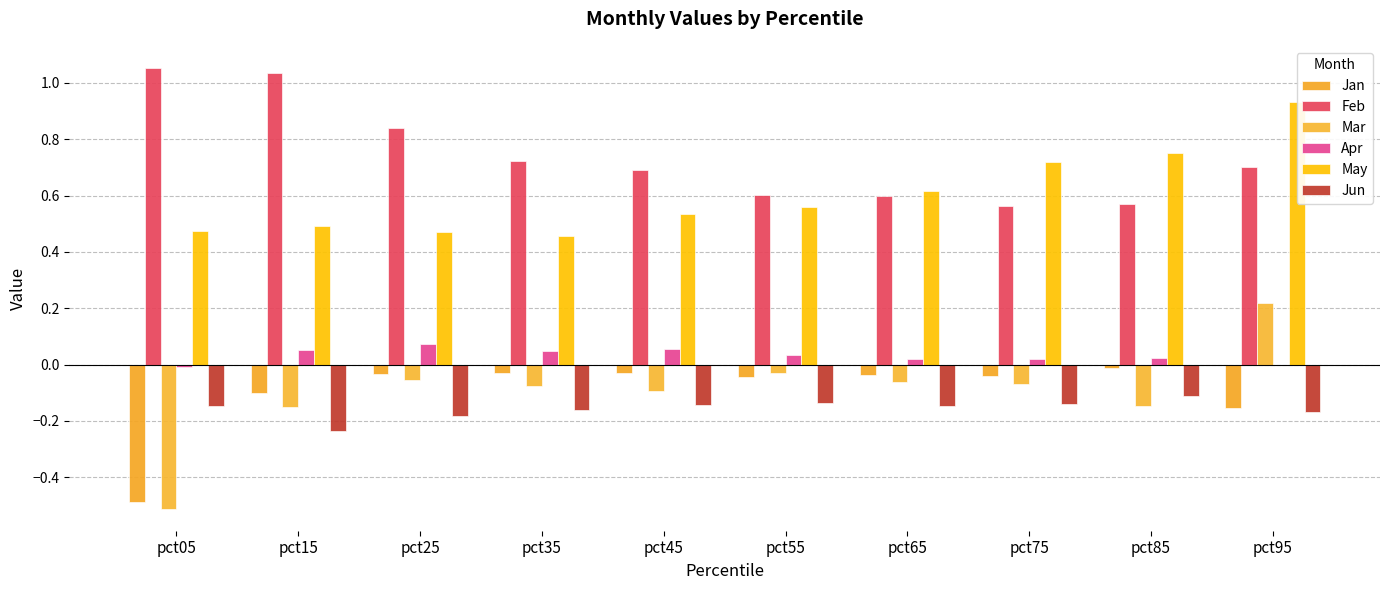

Rank the categories by Mar value from highest to lowest.

pct95, pct55, pct25, pct65, pct75, pct35, pct45, pct85, pct15, pct05